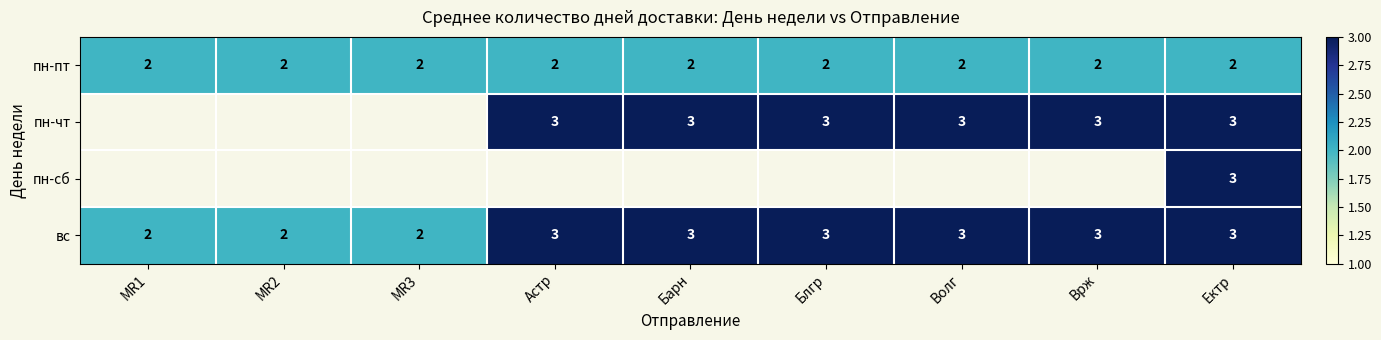

What is the sum of all пн-пт values?

18